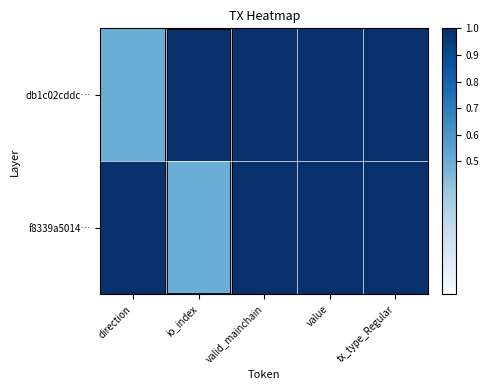

Reading right to left, transcribe all the data shown in this chart.

db1c02cddc…: tx_type_Regular=1.0	value=1.0	valid_mainchain=1.0	io_index=1.0	direction=0.5
f8339a5014…: tx_type_Regular=1.0	value=1.0	valid_mainchain=1.0	io_index=0.5	direction=1.0